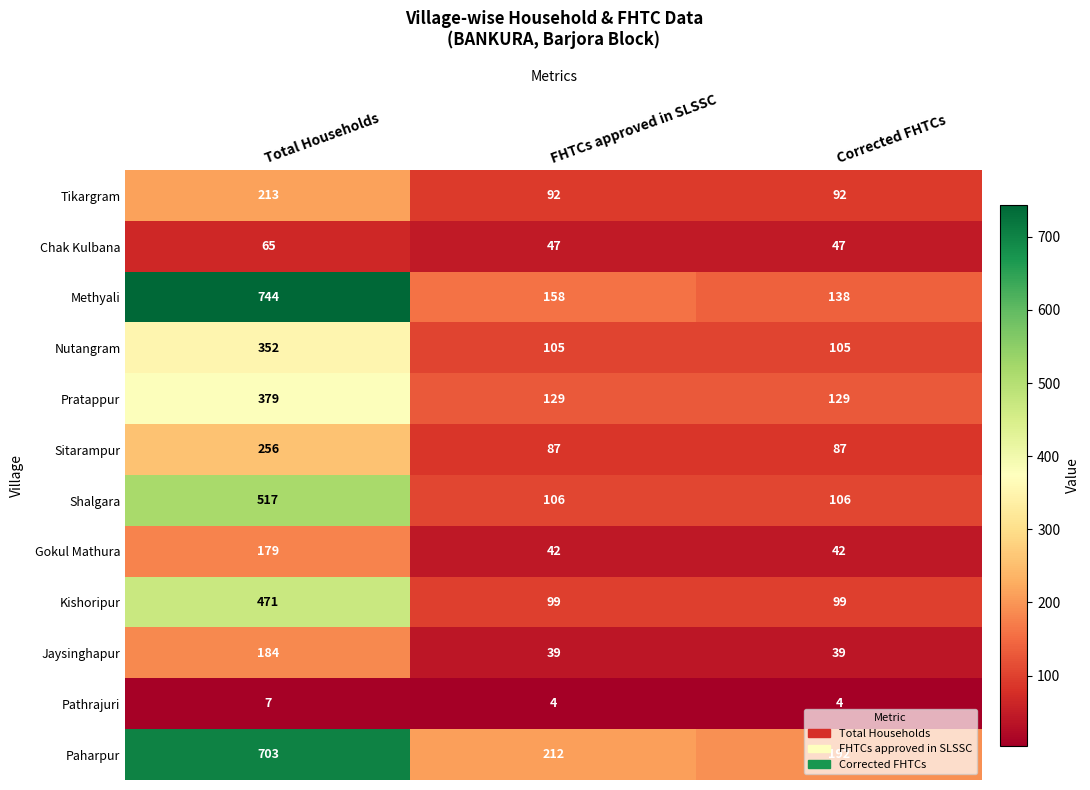

Which category has the highest value in the Paharpur series?

Total Households